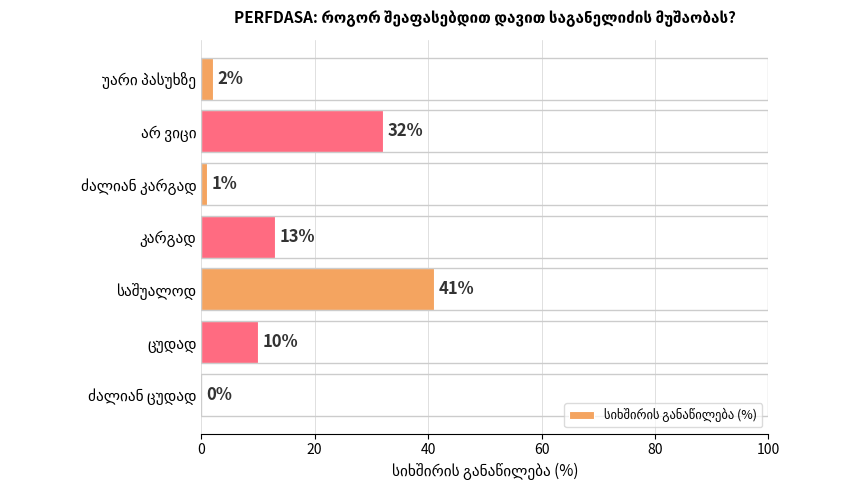

What is the sum of all values?

99